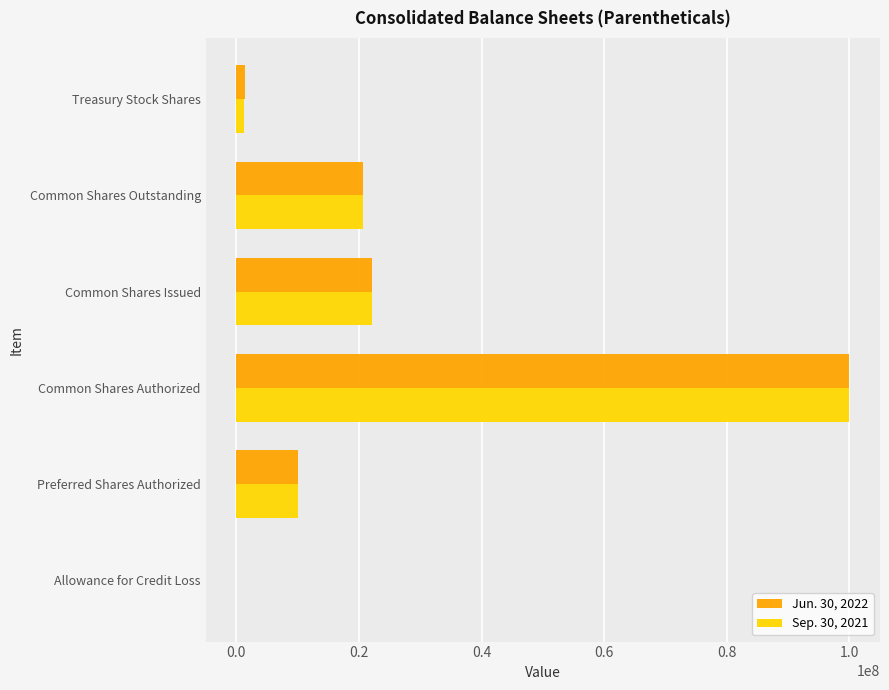

True or false: Jun. 30, 2022 has a value of 12815632 at Common Shares Issued.

False